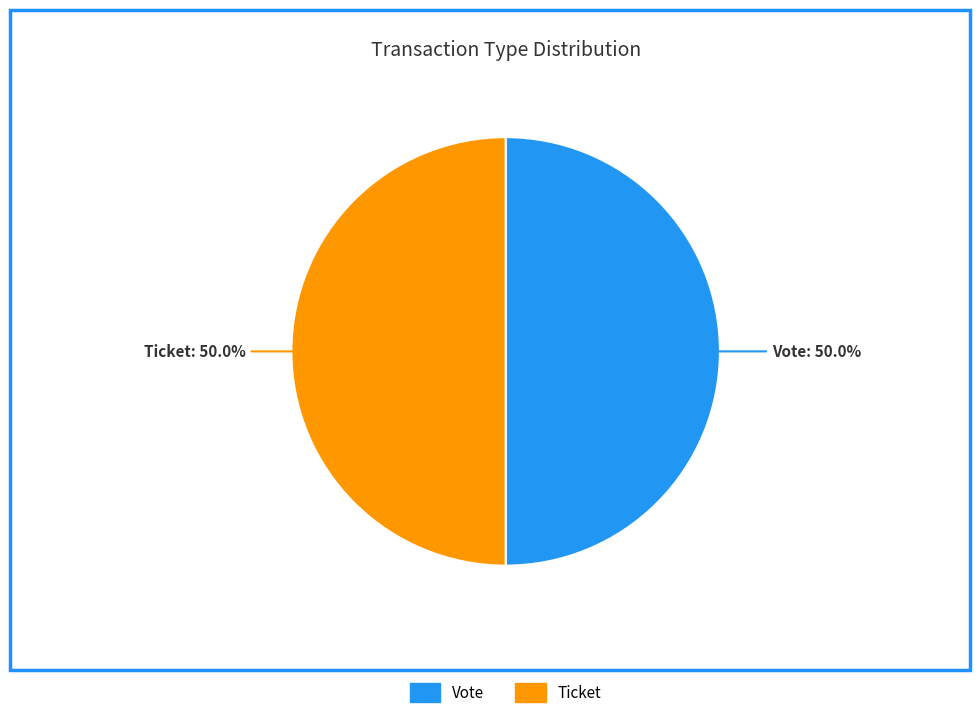

Approximately how many times larger is the value at Ticket compared to Vote?

1.0